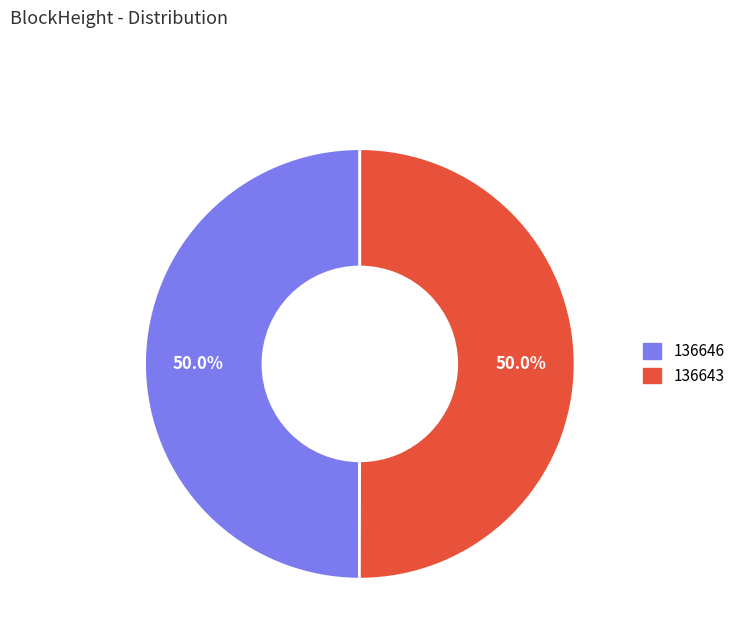

What is the total percentage of 136643 and 136646?

100.0%